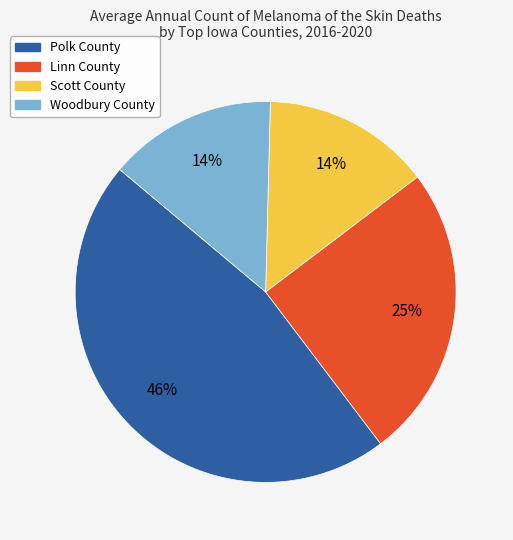

Which has a higher value, Linn County or Woodbury County?

Linn County